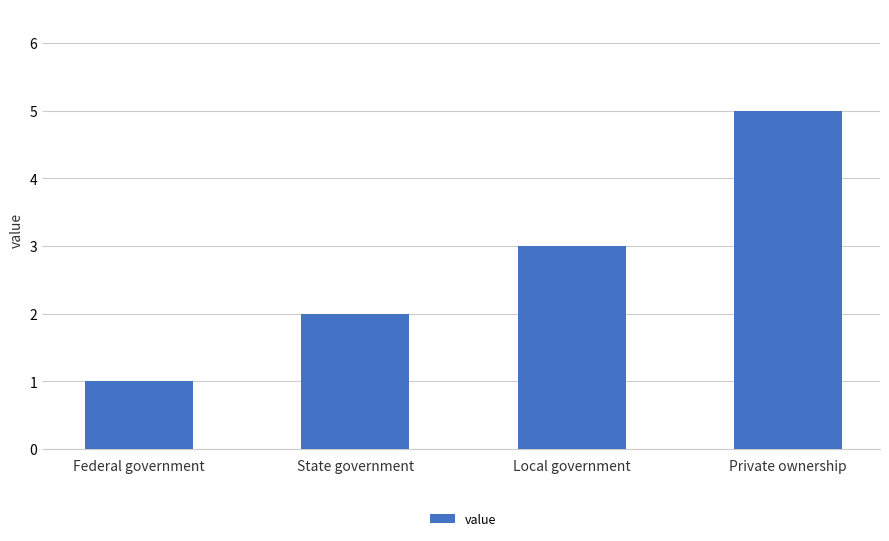

Reading left to right, what are all the values shown in this chart?

1	2	3	5